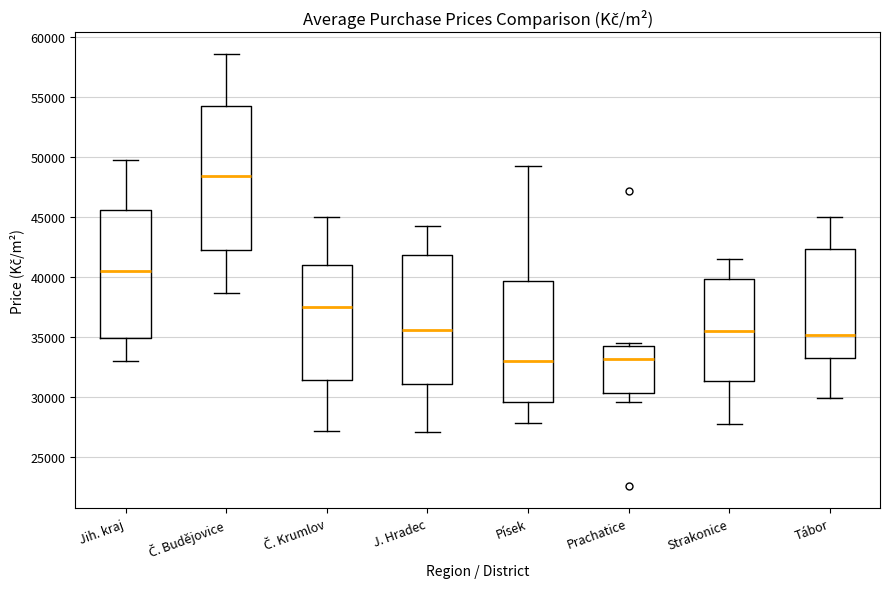

Which box has the highest median line?

Č. Budějovice